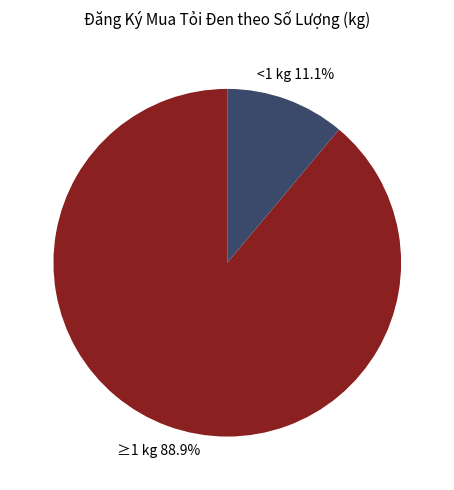

Is the sum of ≥1 kg and <1 kg greater than half?

Yes